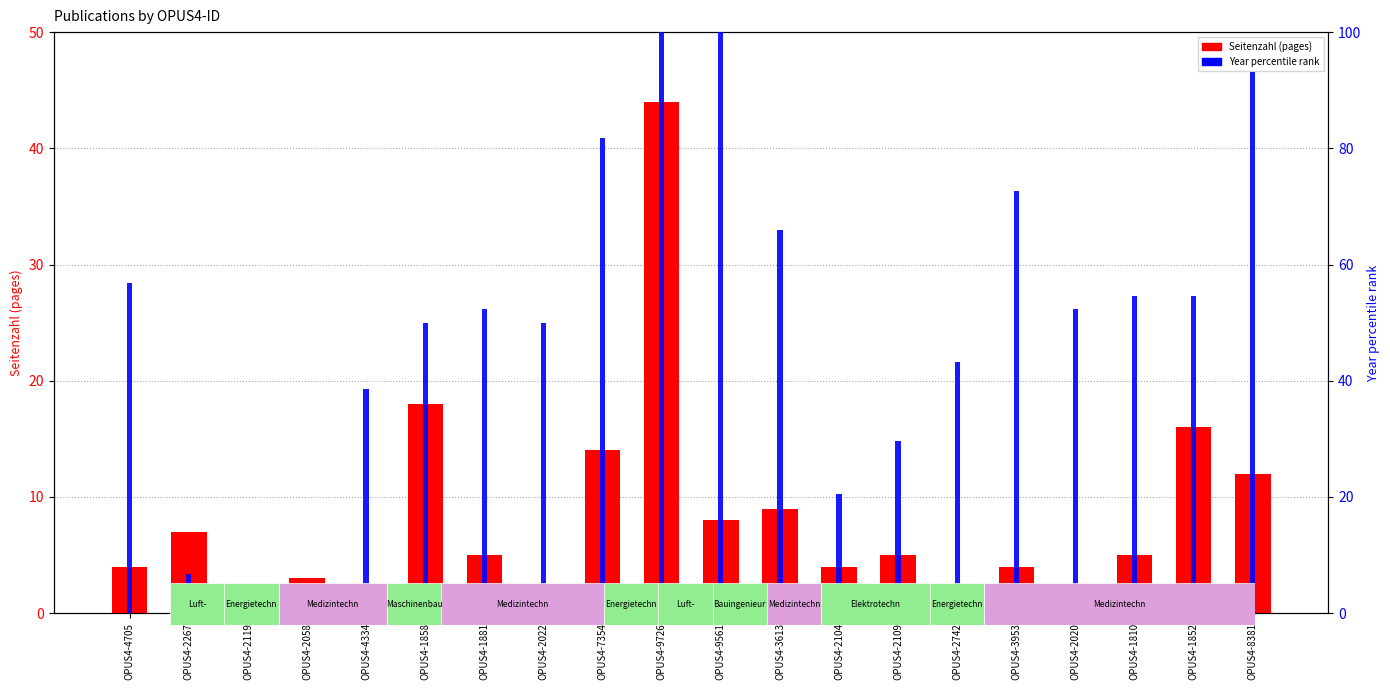

What is the value of the Seitenzahl (pages) bar at the 10th from the left?

44.0